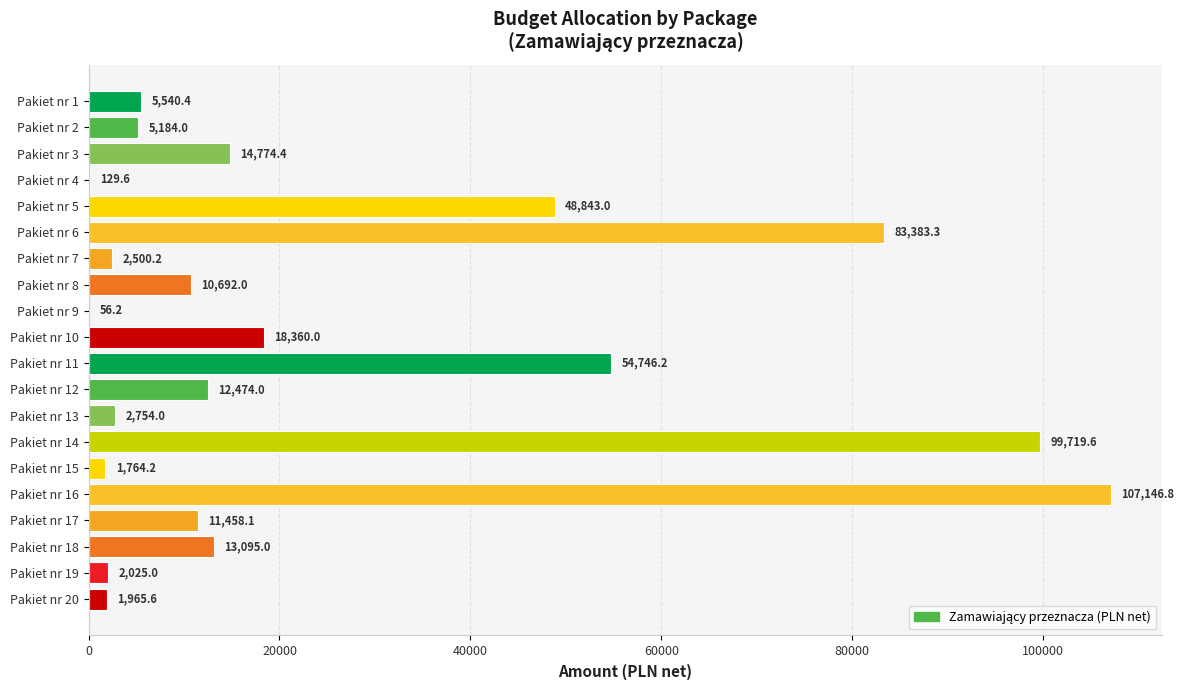

Which has a higher value, Pakiet nr 1 or Pakiet nr 12?

Pakiet nr 12